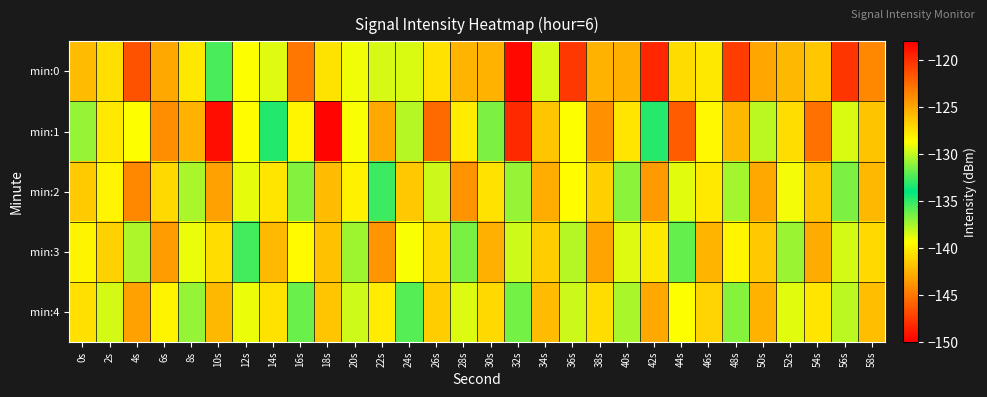

How many data points does each series have?

30